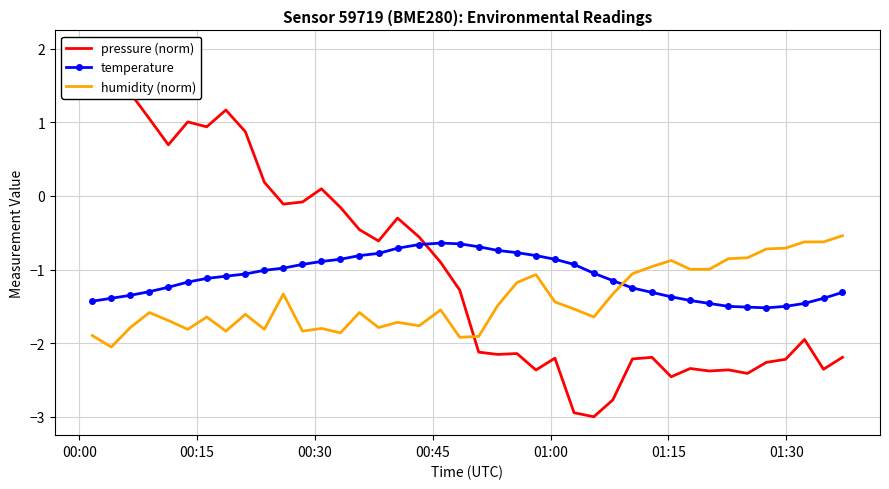

How many lines are shown in the chart?

3